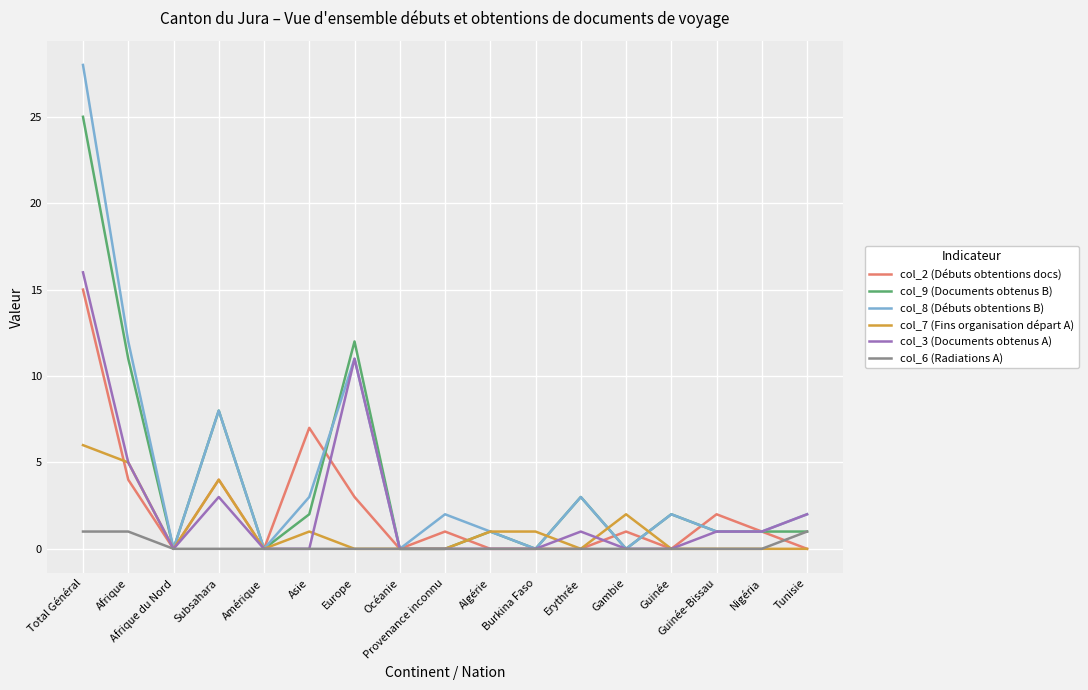

Is it true that col_6 (Radiations A) equals 0 at Gambie?

True